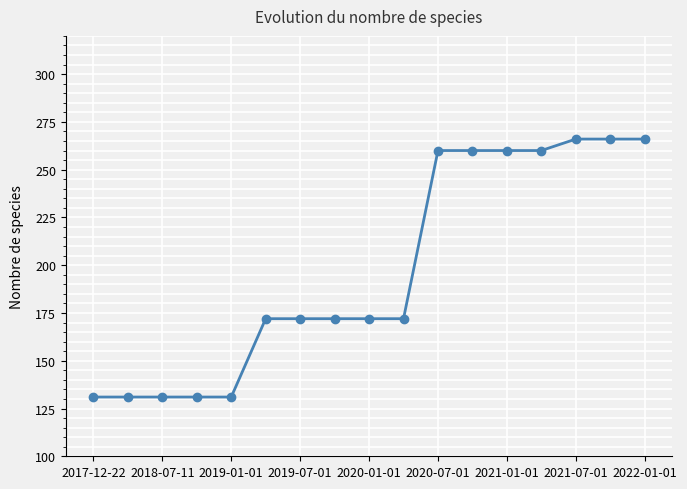

What is the greatest value displayed?

266